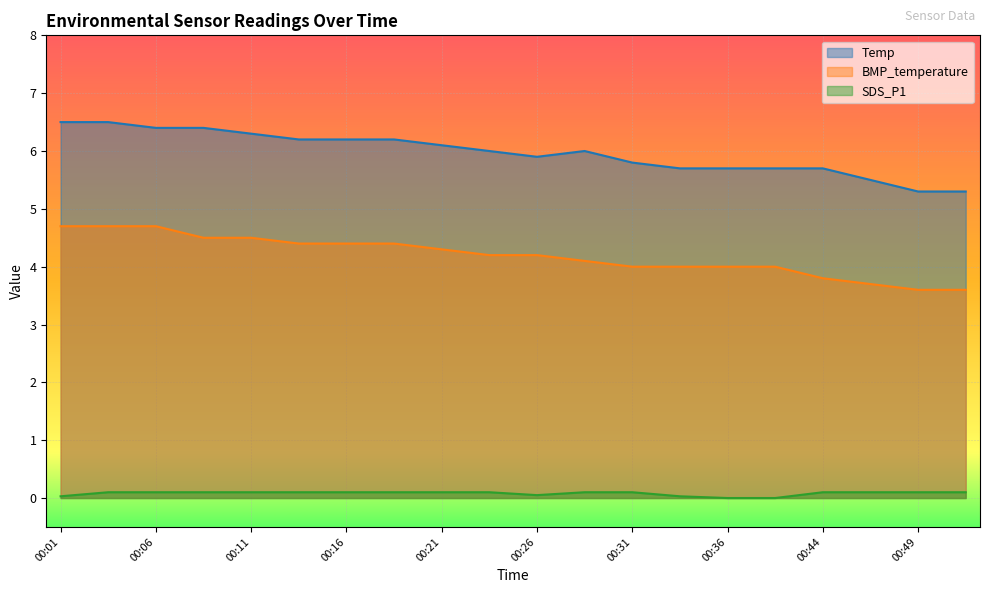

Which label corresponds to the smallest value in the chart?

00:36